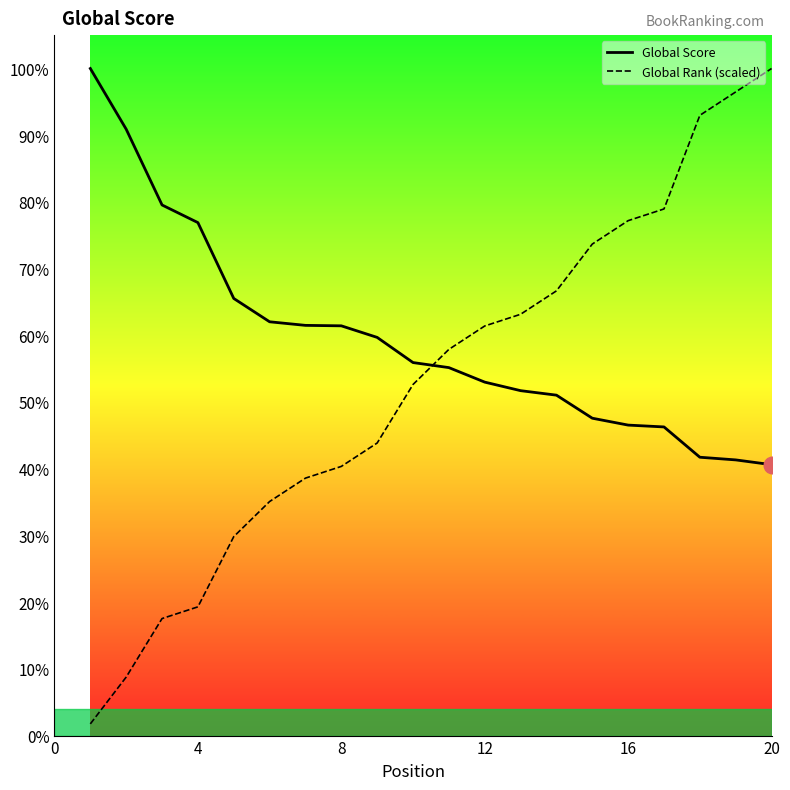

Does the chart have visible grid lines?

No